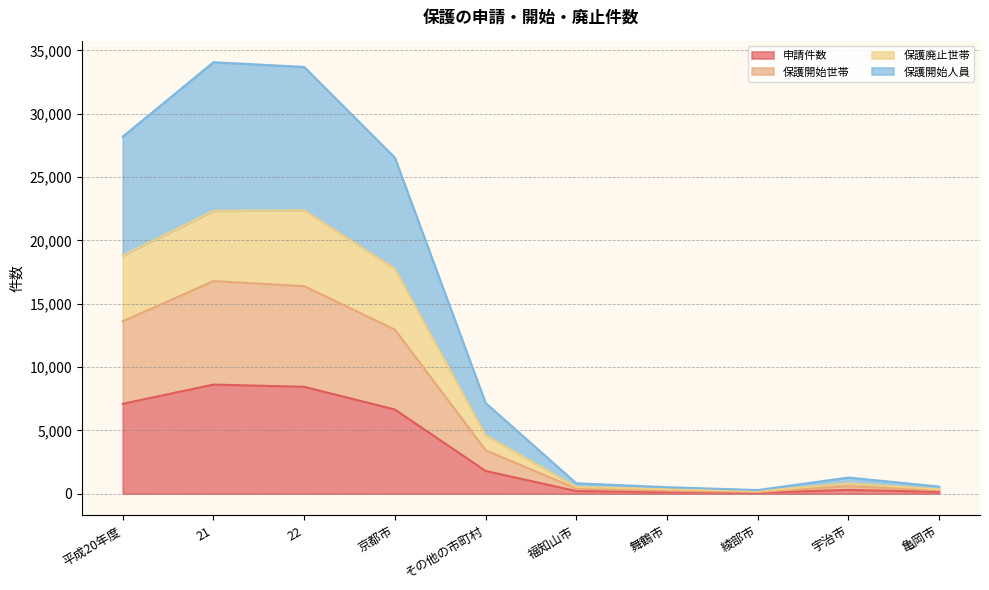

What is the minimum value for 保護開始世帯?

139